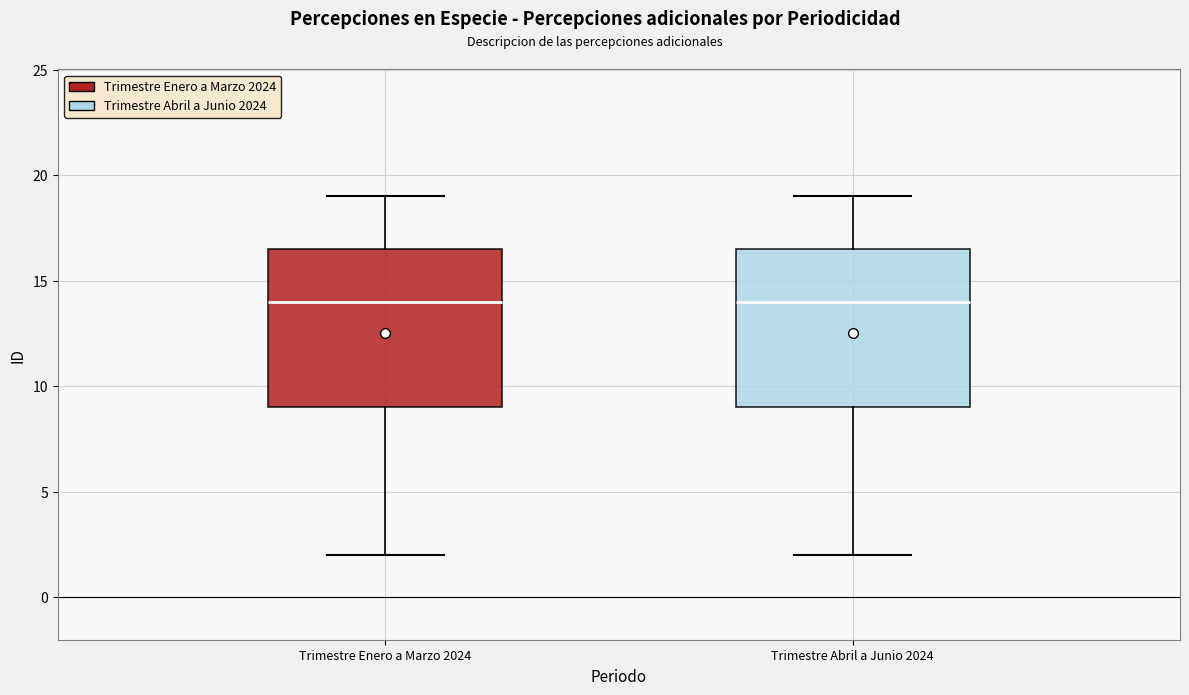

Reading left to right, transcribe this box plot: for each box, give where its median line is, the range the box spans, and where its two whiskers end, as read against the y-axis. The values are not printed on the chart, so give them approximately, as read against the axis.

Trimestre Enero a Marzo 2024: median 14.0, box 9.0 to 16.5, whiskers 2.0 to 19.0
Trimestre Abril a Junio 2024: median 14.0, box 9.0 to 16.5, whiskers 2.0 to 19.0